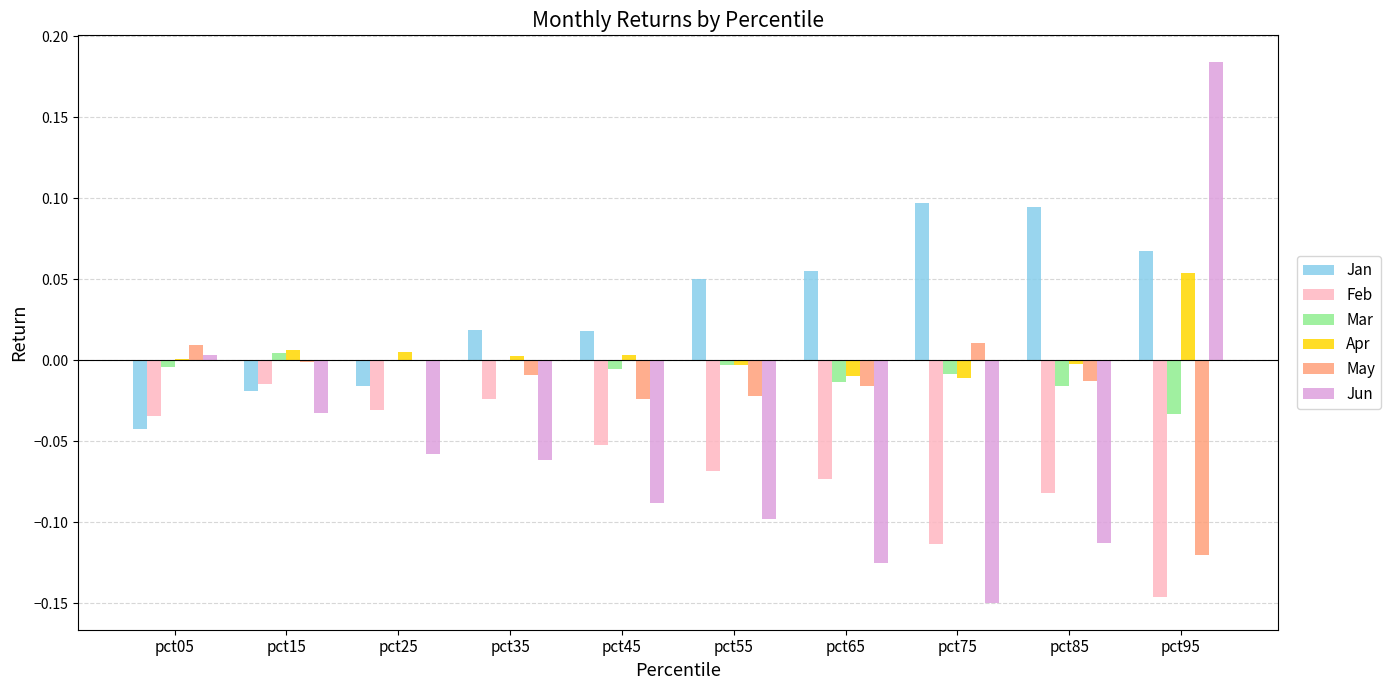

Is it true that Jun equals -0.2 at pct65?

False